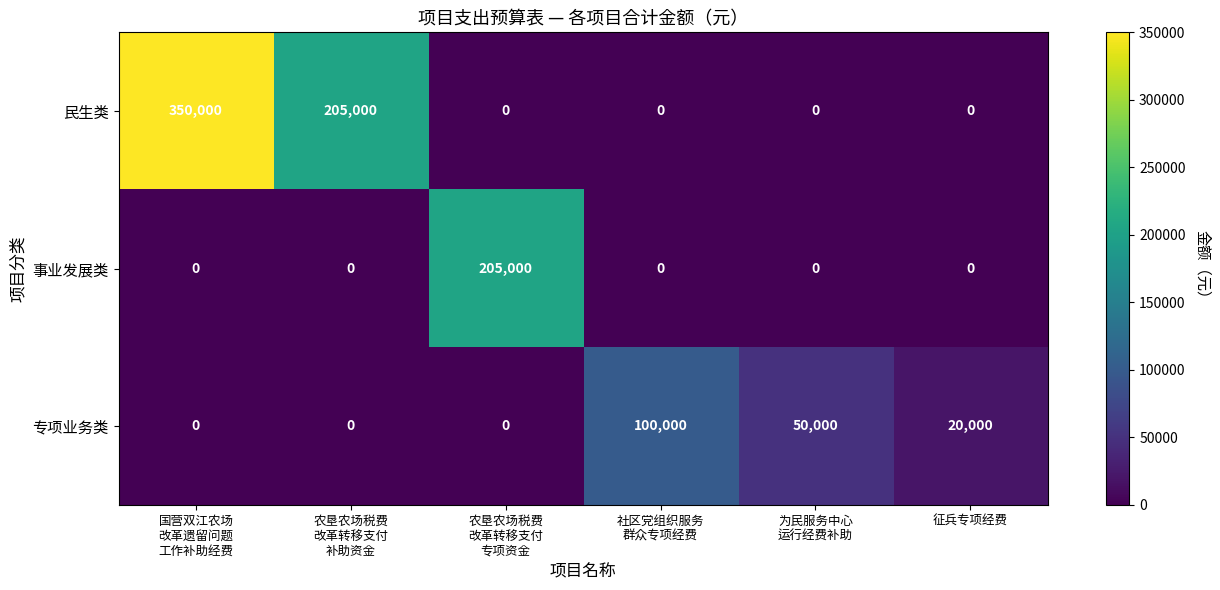

The value of 专项业务类 at 征兵专项经费 is 20000. True or false?

True